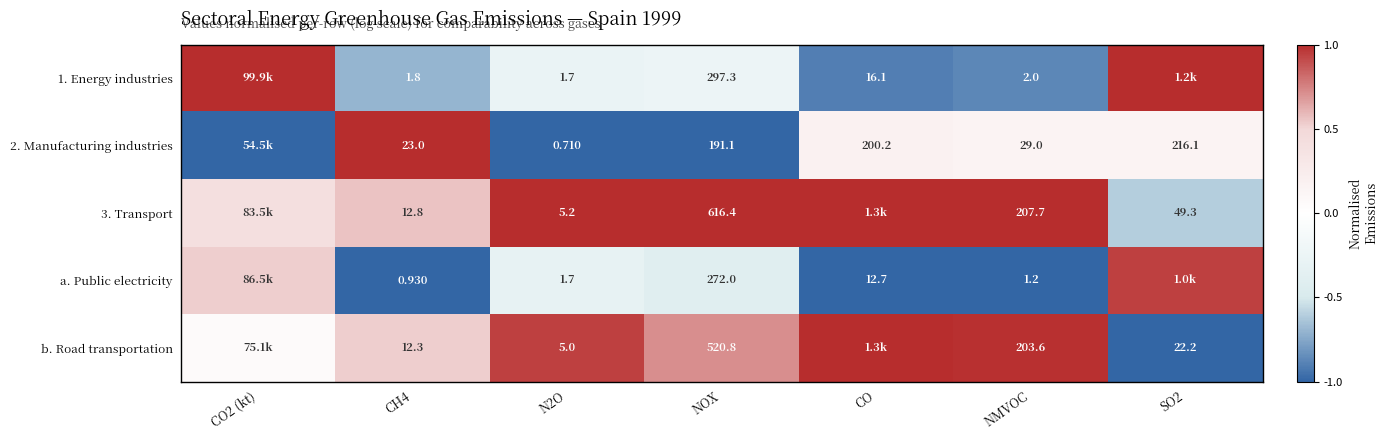

Is the value of 2. Manufacturing industries at SO2 greater than the value of a. Public electricity at CH4?

Yes